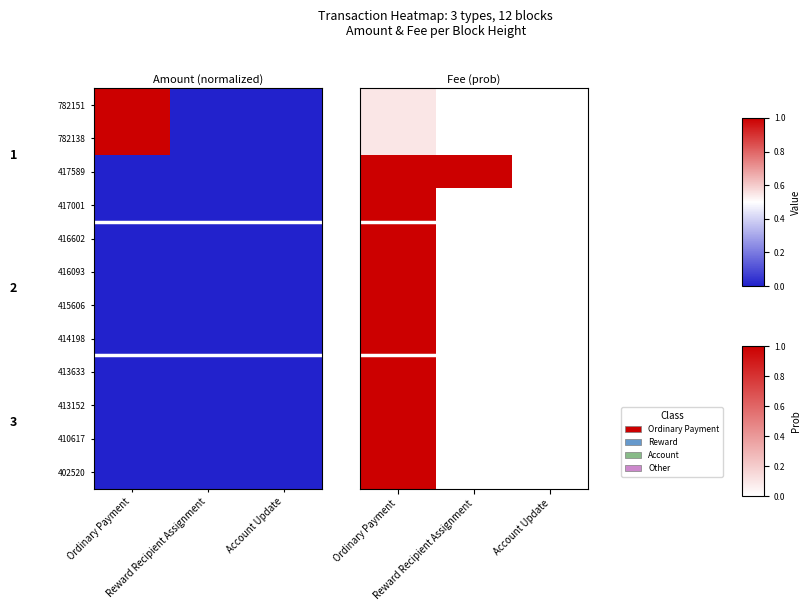

Which category has the highest value across all series?

Ordinary Payment